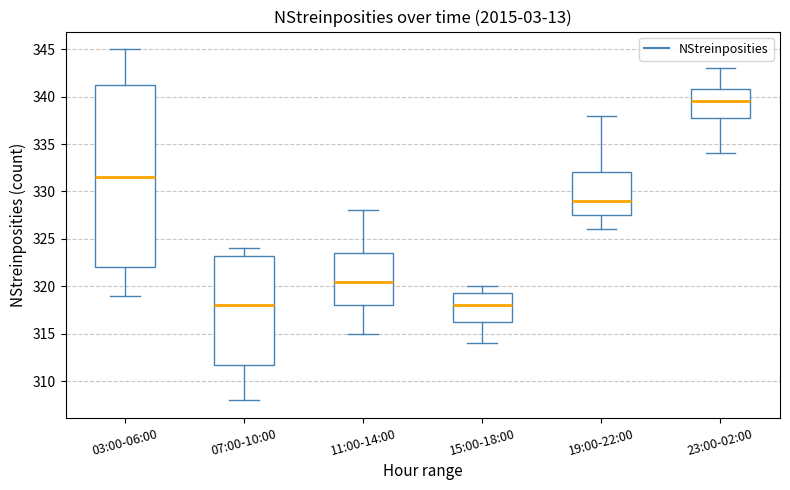

Reading left to right, read every box against the y-axis: the position of its median line, the range the box covers, and the ends of its whiskers. The values are not printed on the chart, so give them approximately, as read against the axis.

03:00-06:00: median 331.5, box 322.0 to 341.5, whiskers 319.0 to 345.0
07:00-10:00: median 318.0, box 312.0 to 323.5, whiskers 308.0 to 324.0
11:00-14:00: median 320.5, box 318.0 to 323.5, whiskers 315.0 to 328.0
15:00-18:00: median 318.0, box 316.5 to 319.5, whiskers 314.0 to 320.0
19:00-22:00: median 329.0, box 327.5 to 332.0, whiskers 326.0 to 338.0
23:00-02:00: median 339.5, box 338.0 to 341.0, whiskers 334.0 to 343.0